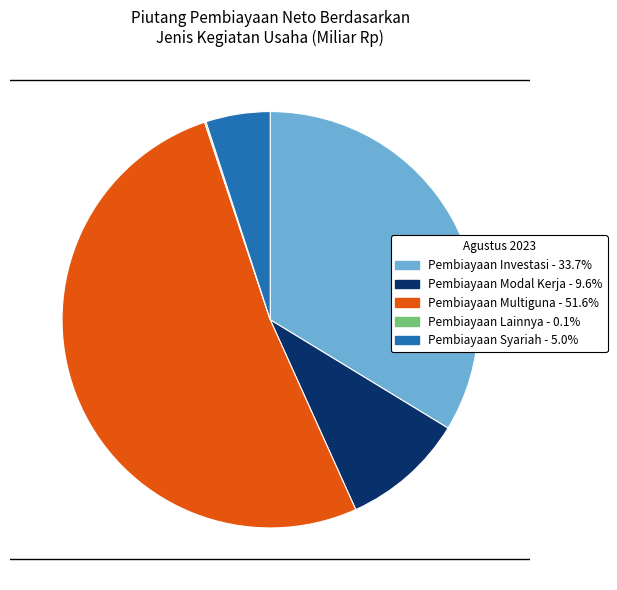

Which category has the biggest portion of the pie?

Pembiayaan Multiguna